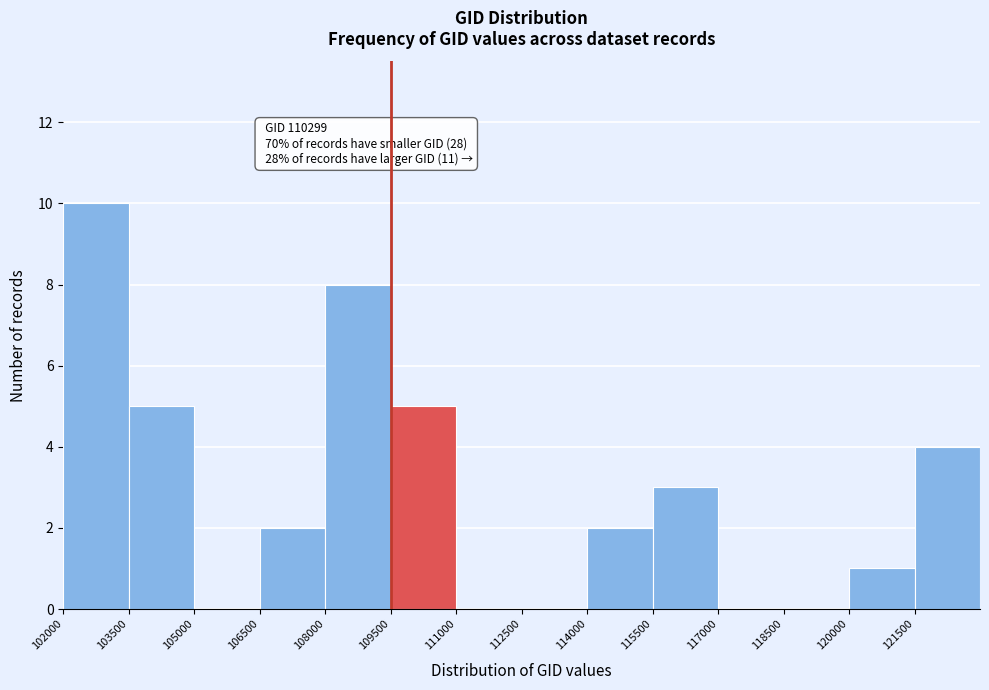

Over which range of the x-axis is the bar tallest?

102000 to 103500